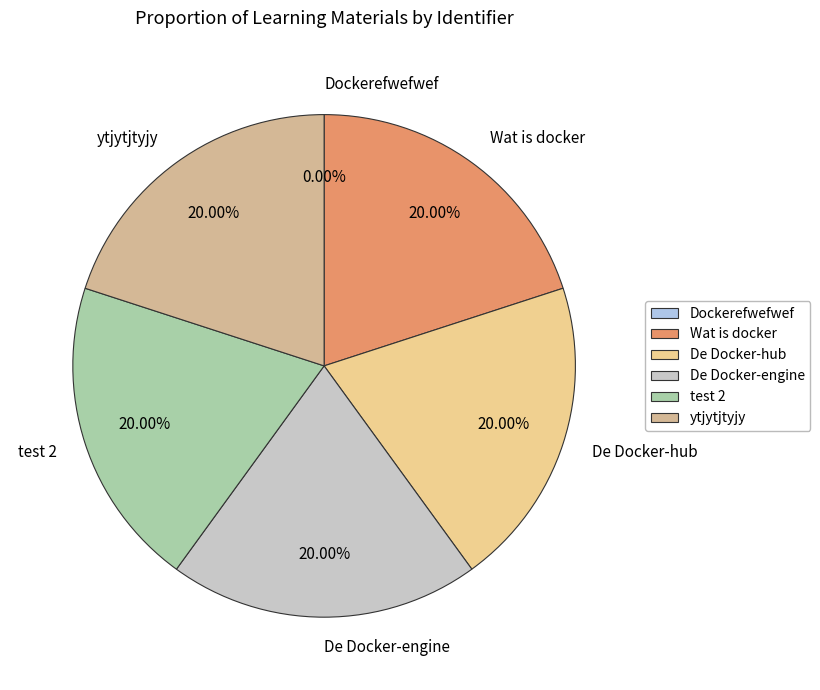

The test 2 slice represents 7% of the pie. True or false?

False